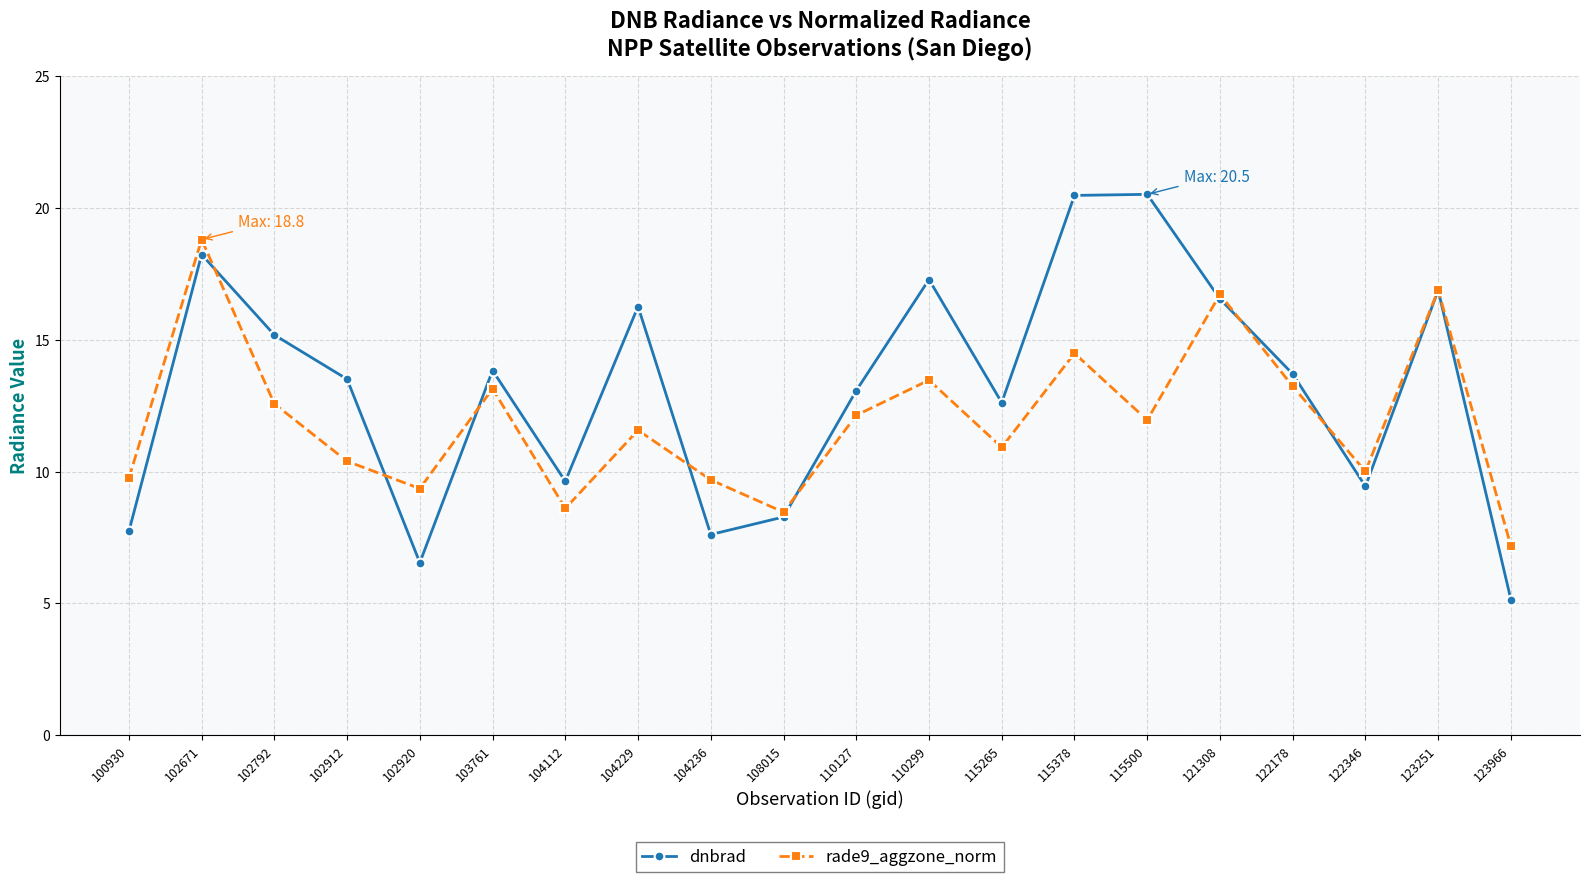

At which category does the chart reach its minimum across all series?

123966